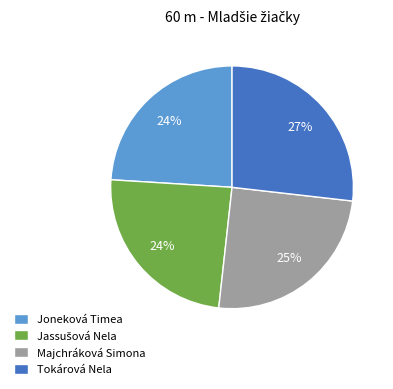

How many slices are in this pie chart?

4